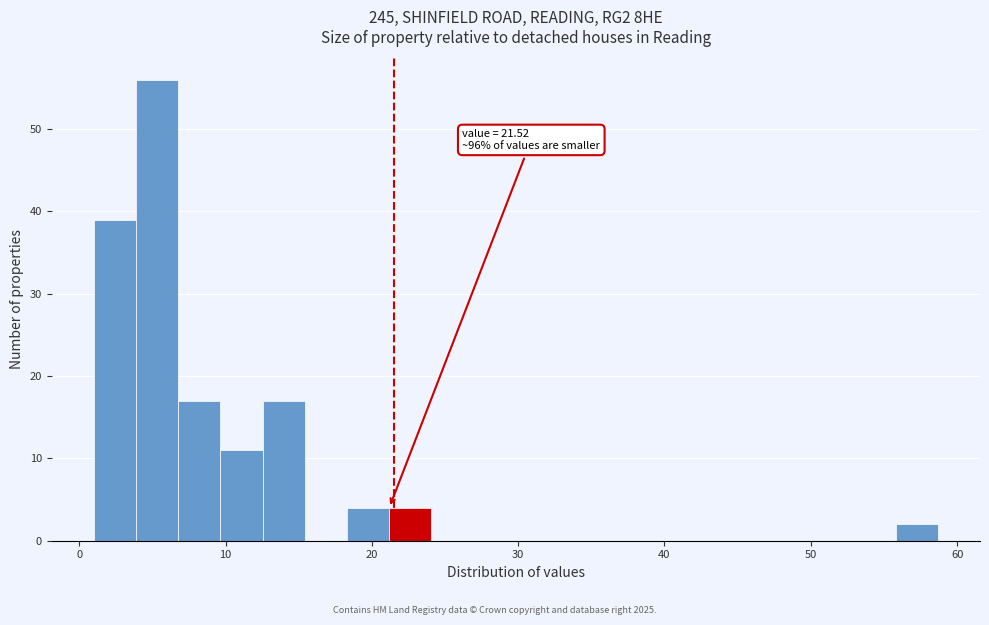

Around what value on the x-axis is the tallest bar? Give the approximate position of its centre, as read against the axis.

5